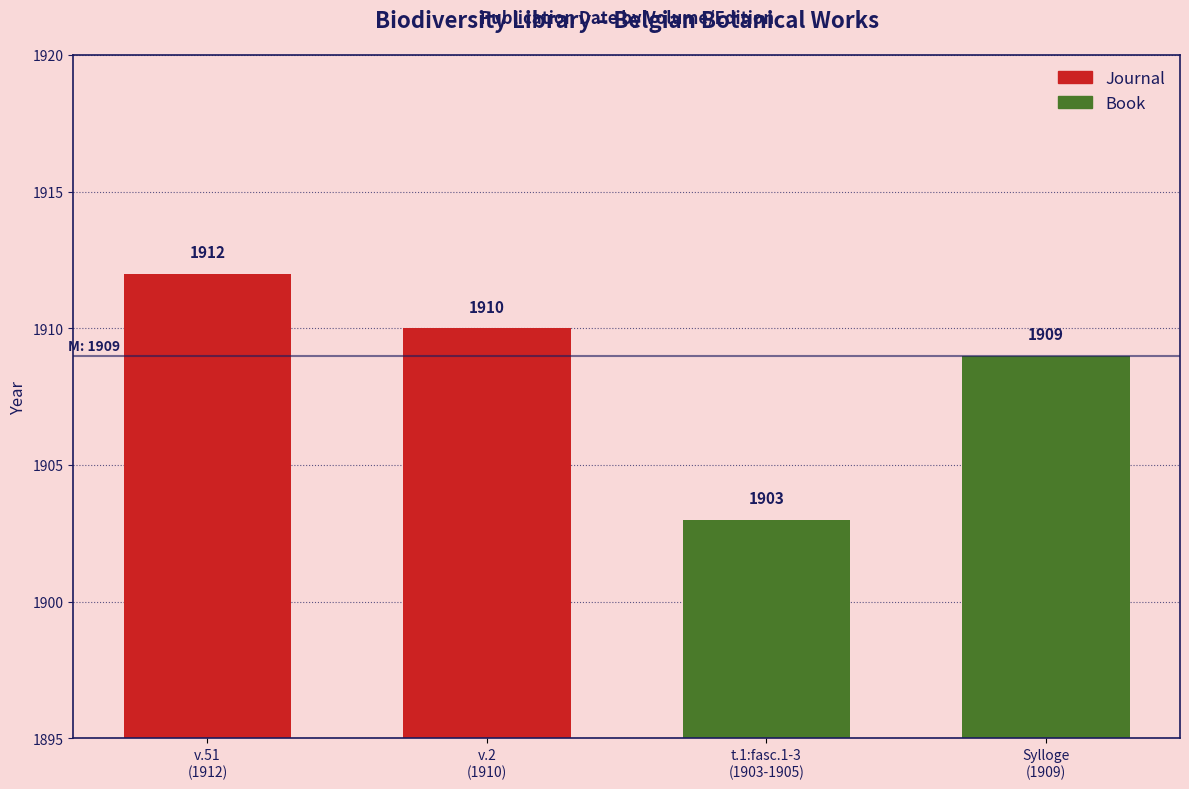

What is the smallest value displayed?

1903